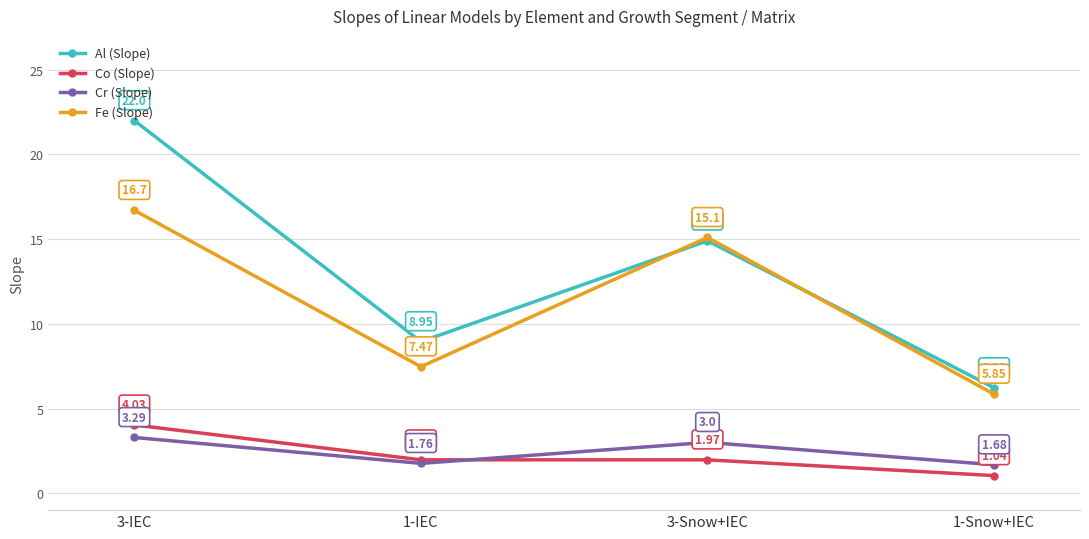

Where is the first local maximum for Cr (Slope)?

3-Snow+IEC